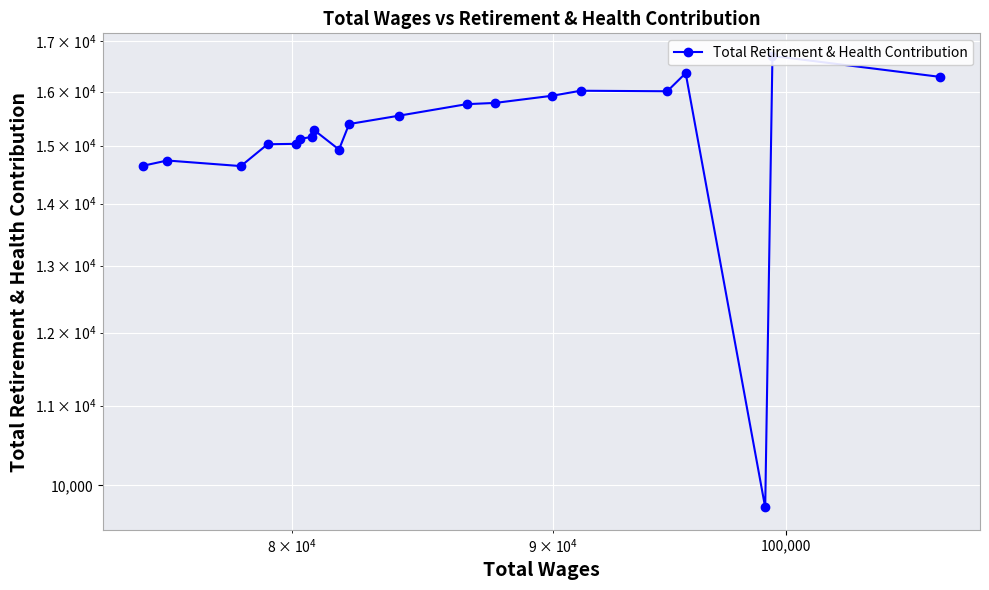

Is this an area chart (filled region under the line)?

No